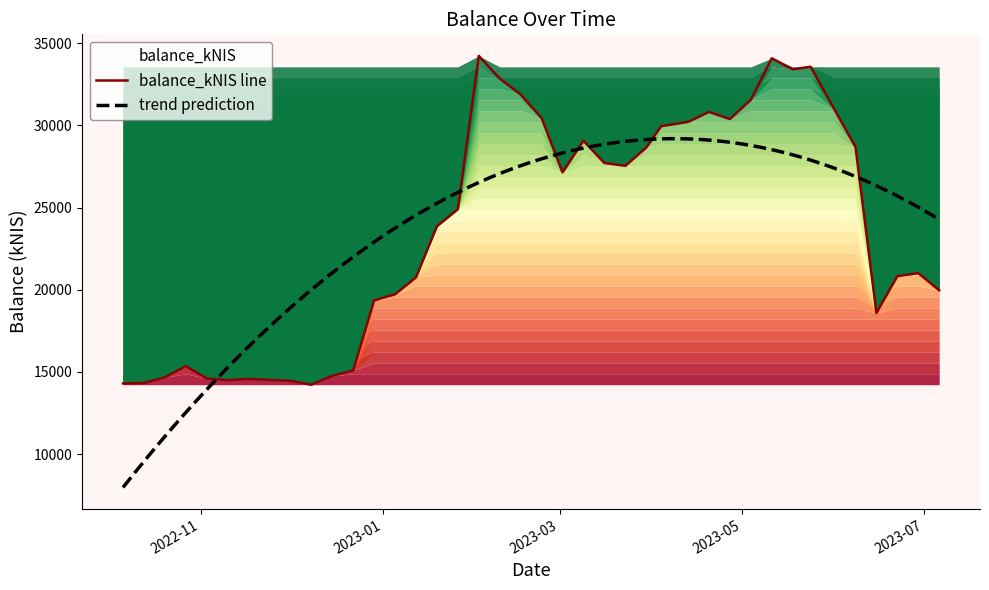

Between 2022-11-03 and 2023-04-27, which is larger?

2023-04-27